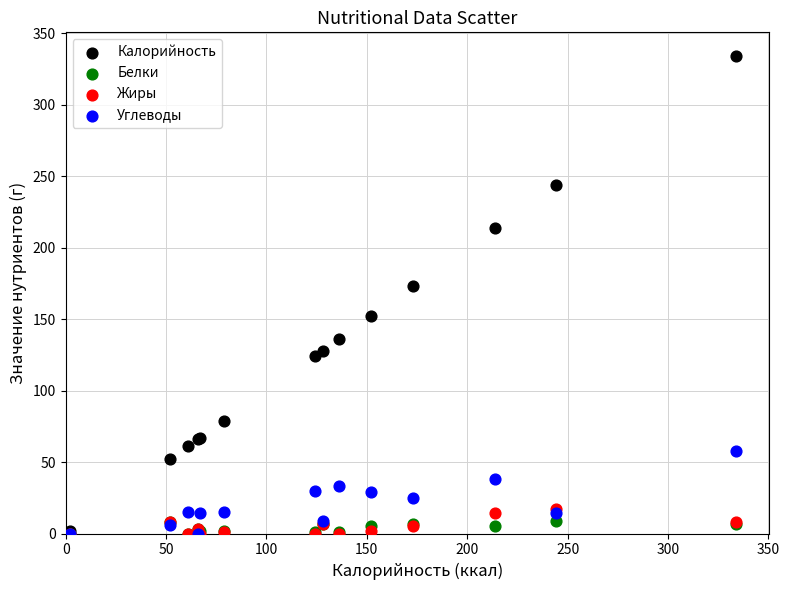

What are all the series names shown in the legend?

Калорийность, Белки, Жиры, Углеводы